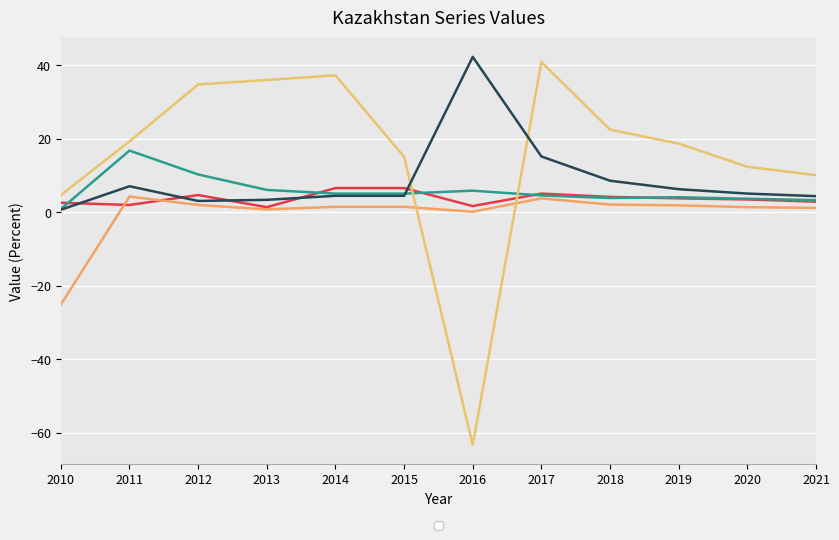

Where is _L_KZ_020502_1D nearest to the value -11?

2010